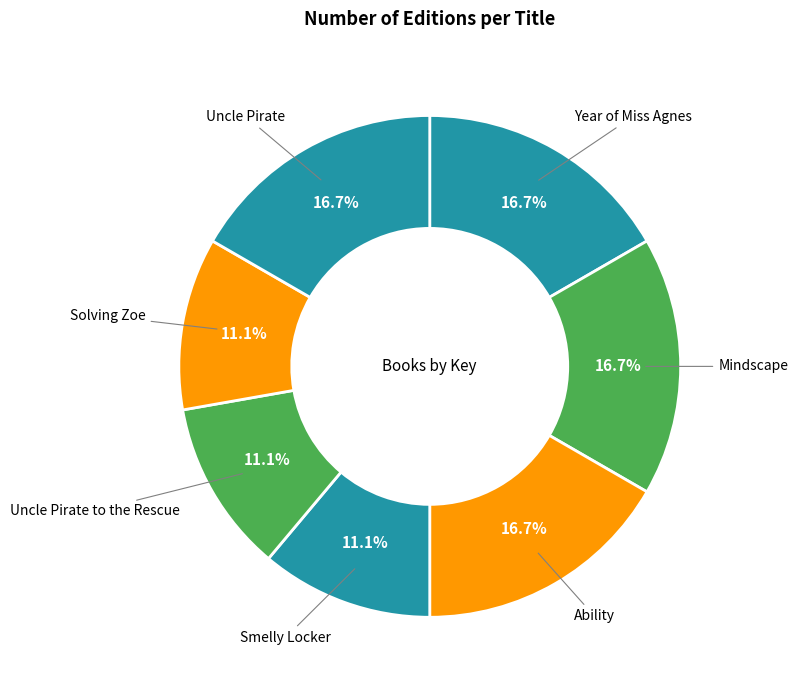

How many slices are in this pie chart?

7